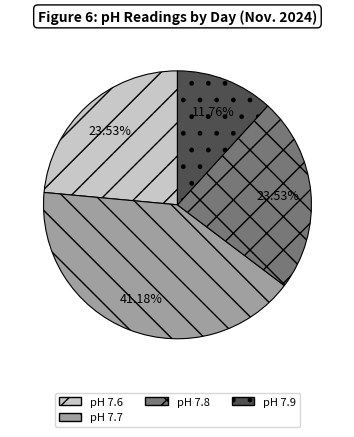

Is pH 7.8 the majority of the pie?

No